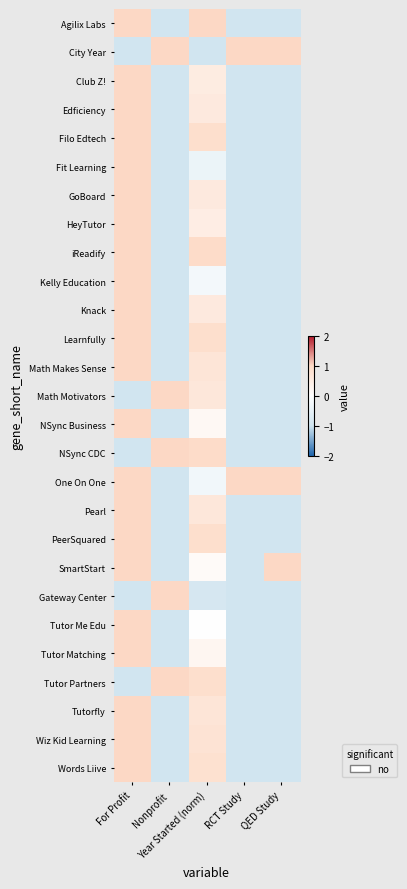

At which category is the sum across all series the highest?

For Profit